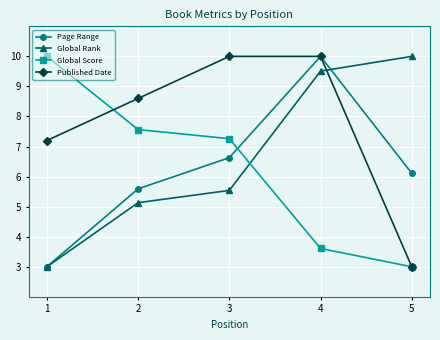

How many lines are shown in the chart?

4